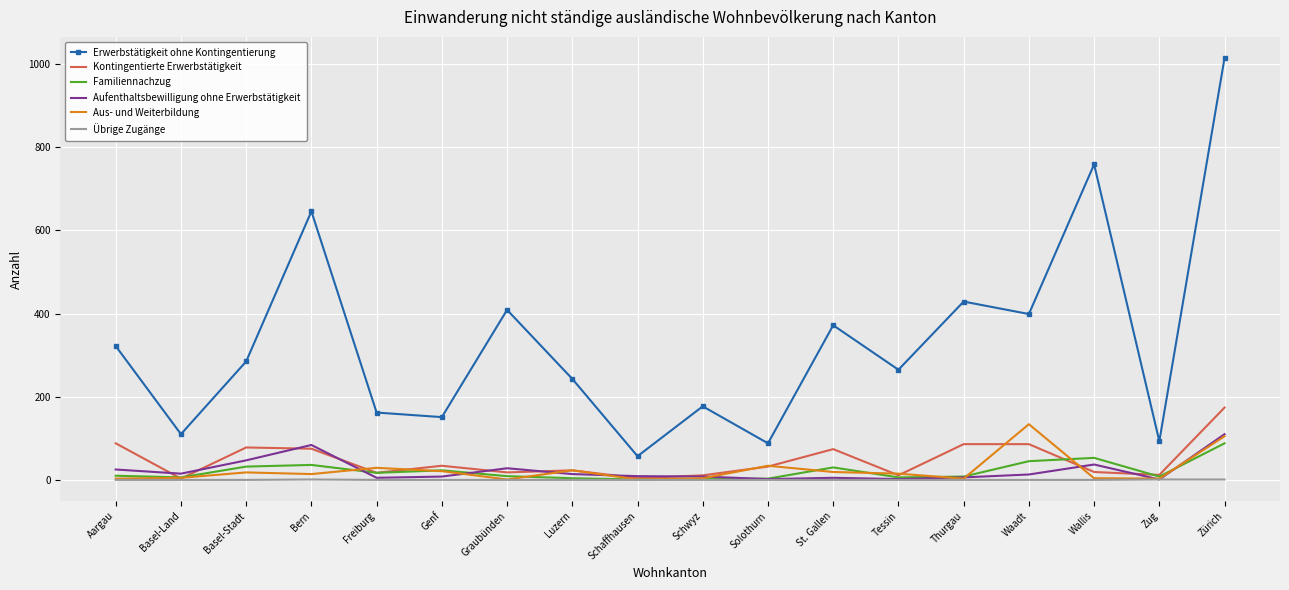

What is the difference between the maximum and second lowest values in the Aus- und Weiterbildung series?

133